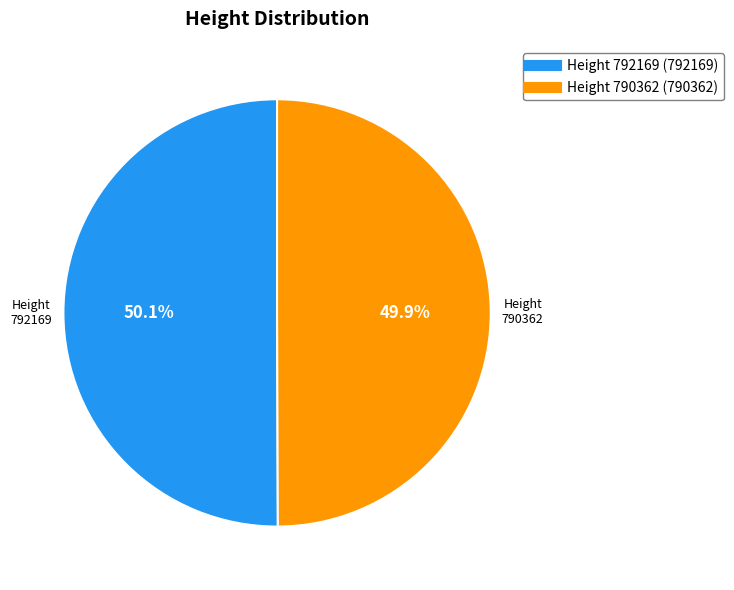

Is there any slice that represents more than half of the pie?

Yes